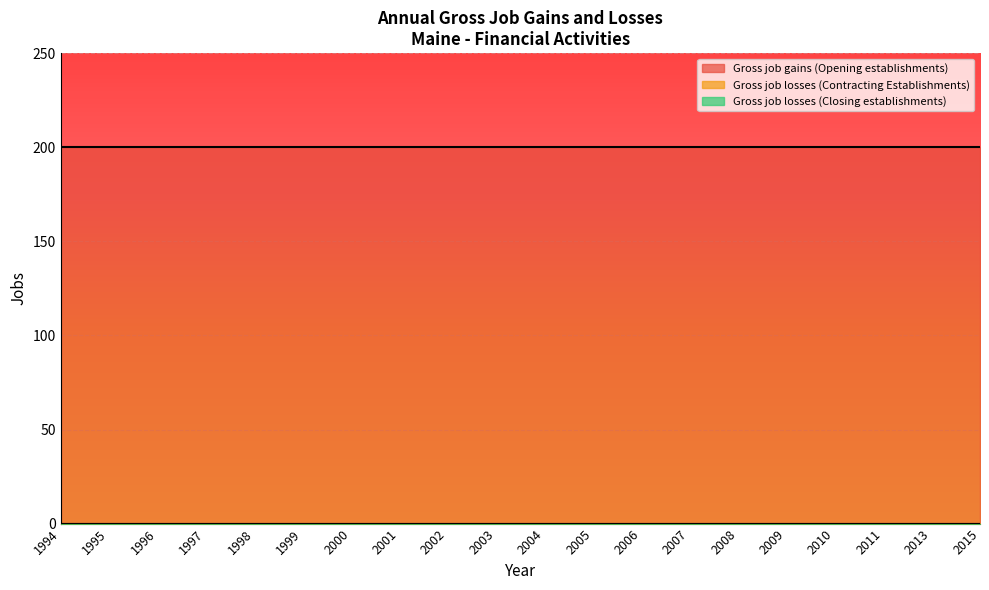

How many distinct data groups are displayed?

3